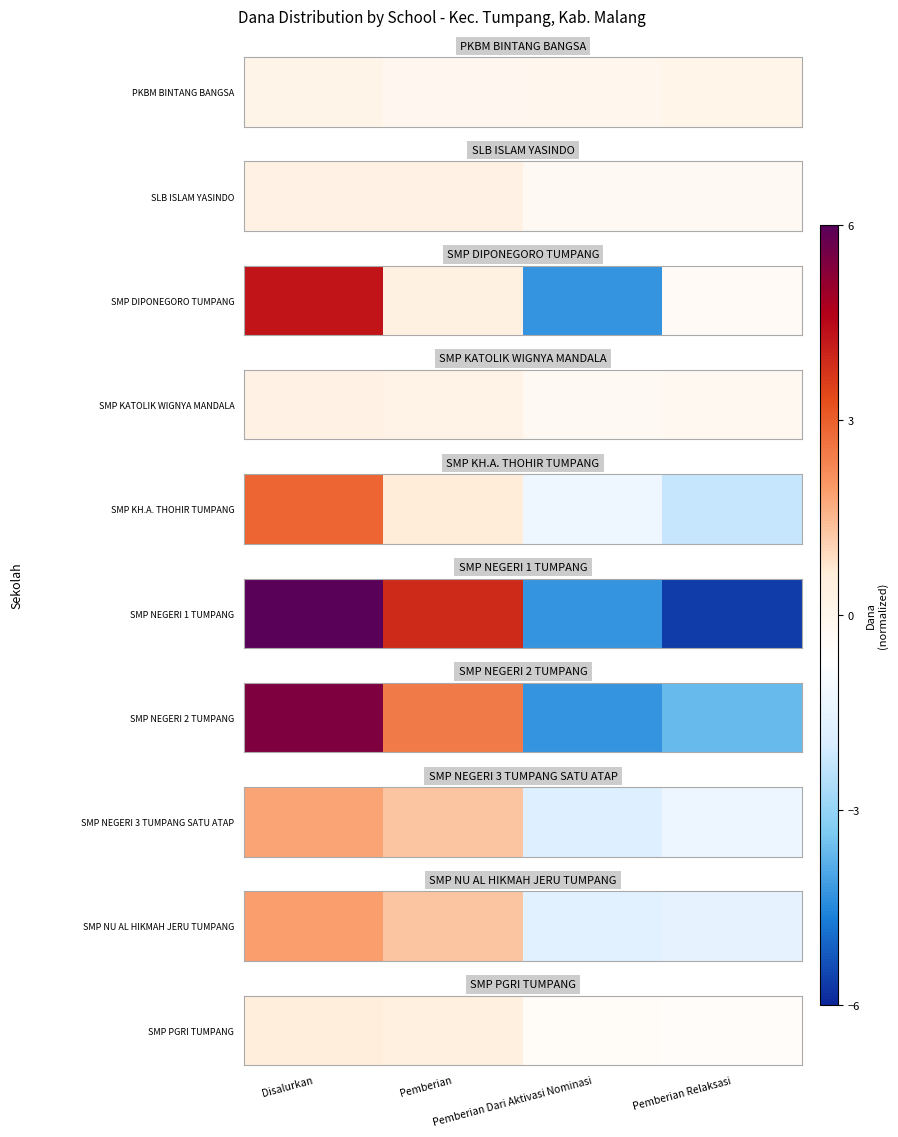

The value at Pemberian Dari Aktivasi Nominasi is -0.8. True or false?

False